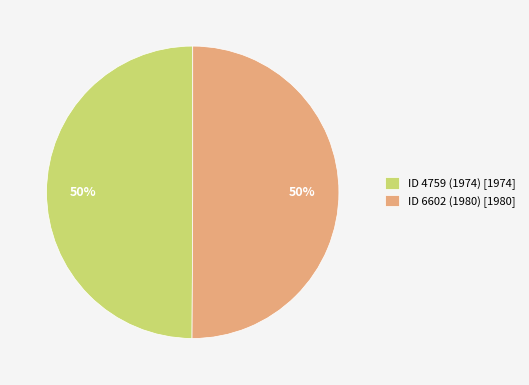

How many slices are in this pie chart?

2